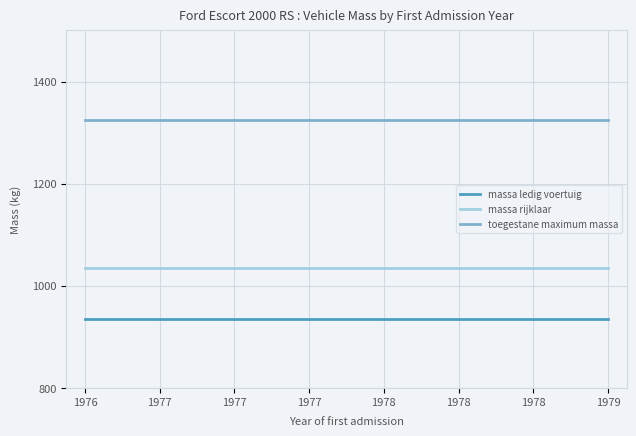

Rank the series by their maximum value, from highest to lowest.

toegestane maximum massa, massa rijklaar, massa ledig voertuig